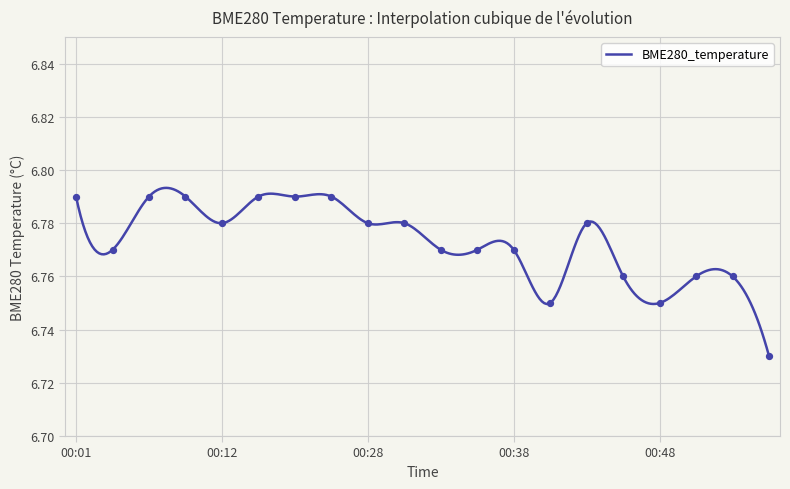

Between 00:41 and 00:48, which is larger?

00:41